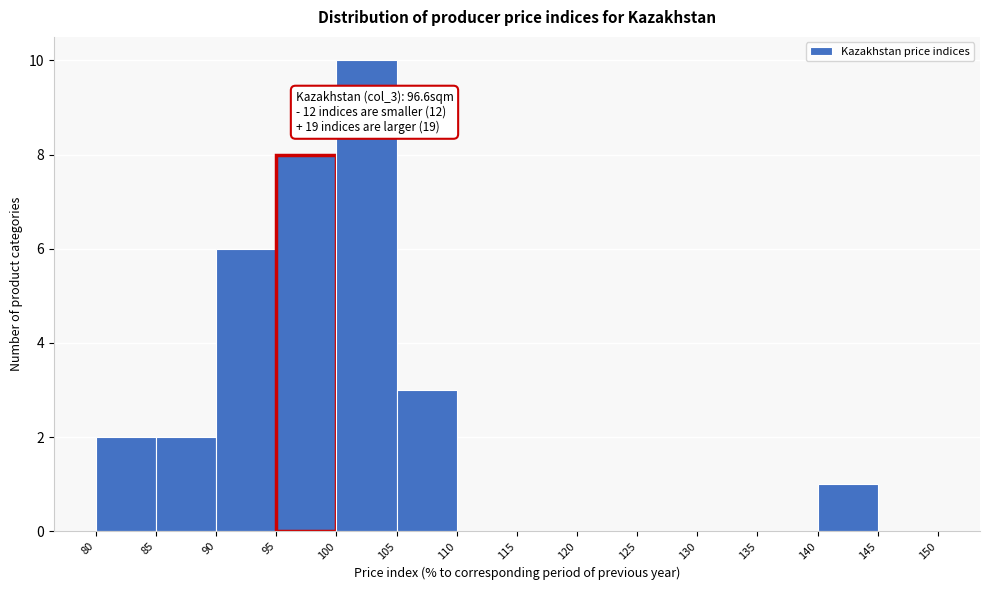

Which range on the x-axis has the tallest bar?

100 to 105